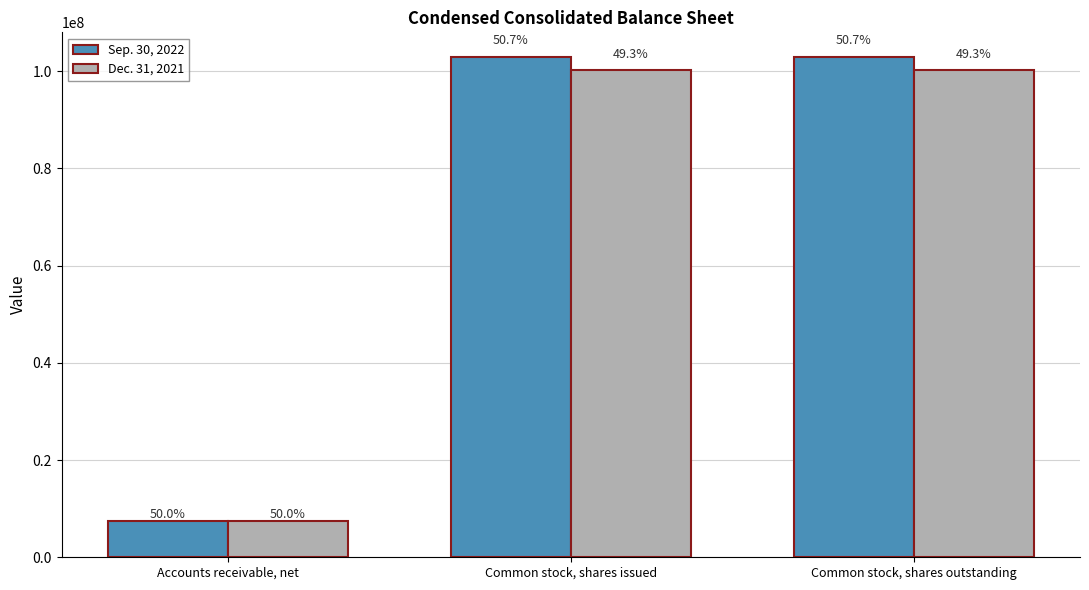

Reading left to right, extract all data points from this chart.

Sep. 30, 2022: Accounts receivable, net=7376957	Common stock, shares issued=102824878	Common stock, shares outstanding=102824878
Dec. 31, 2021: Accounts receivable, net=7377389	Common stock, shares issued=100133953	Common stock, shares outstanding=100133953